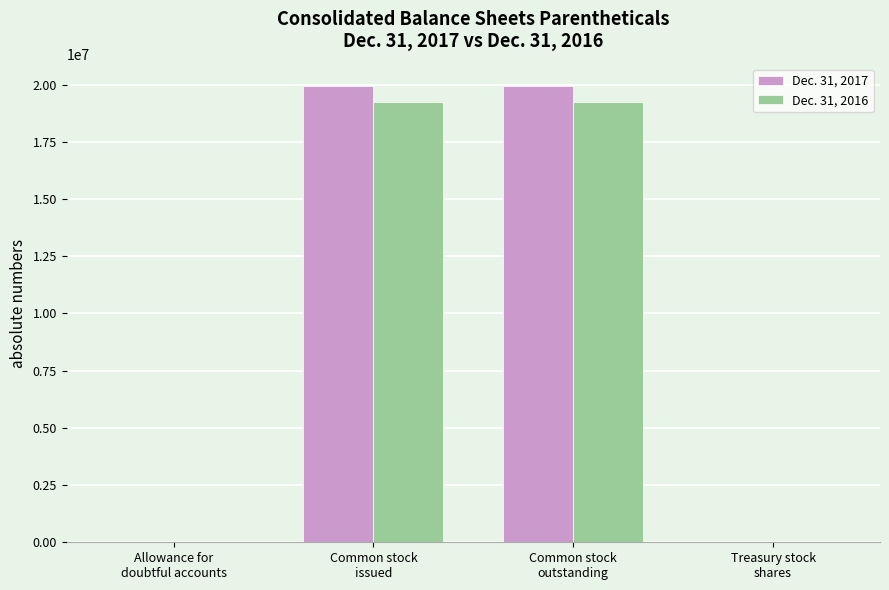

The value of Dec. 31, 2016 at Treasury stock
shares is 1240. True or false?

True